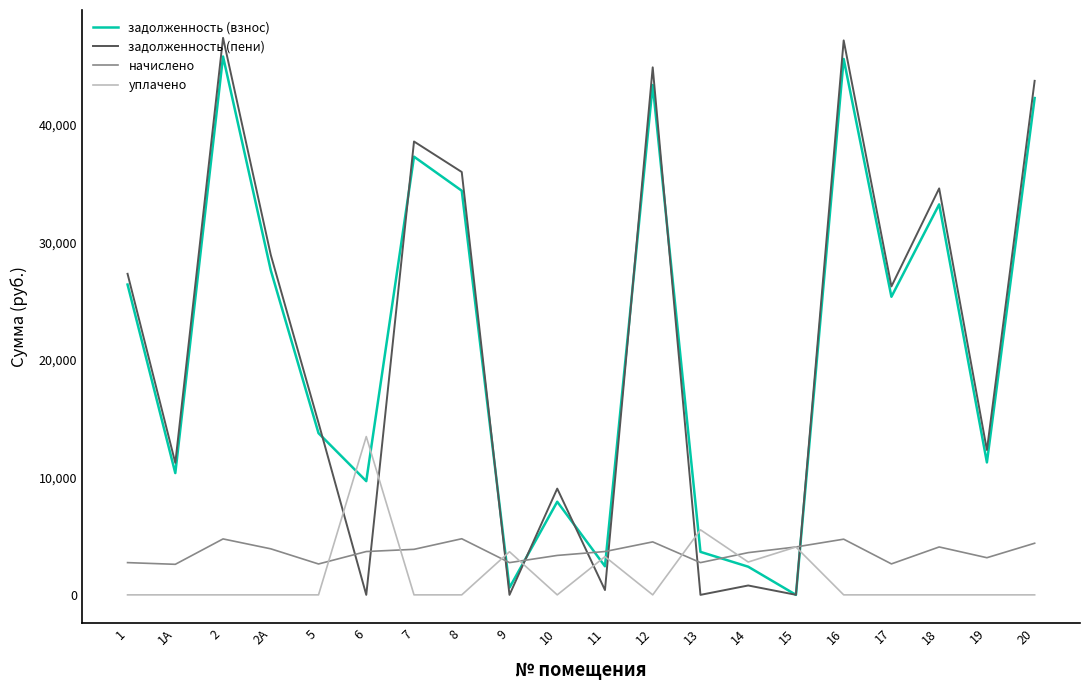

Between which two adjacent categories do начислено and задолженность (взнос) first intersect?

8 and 9